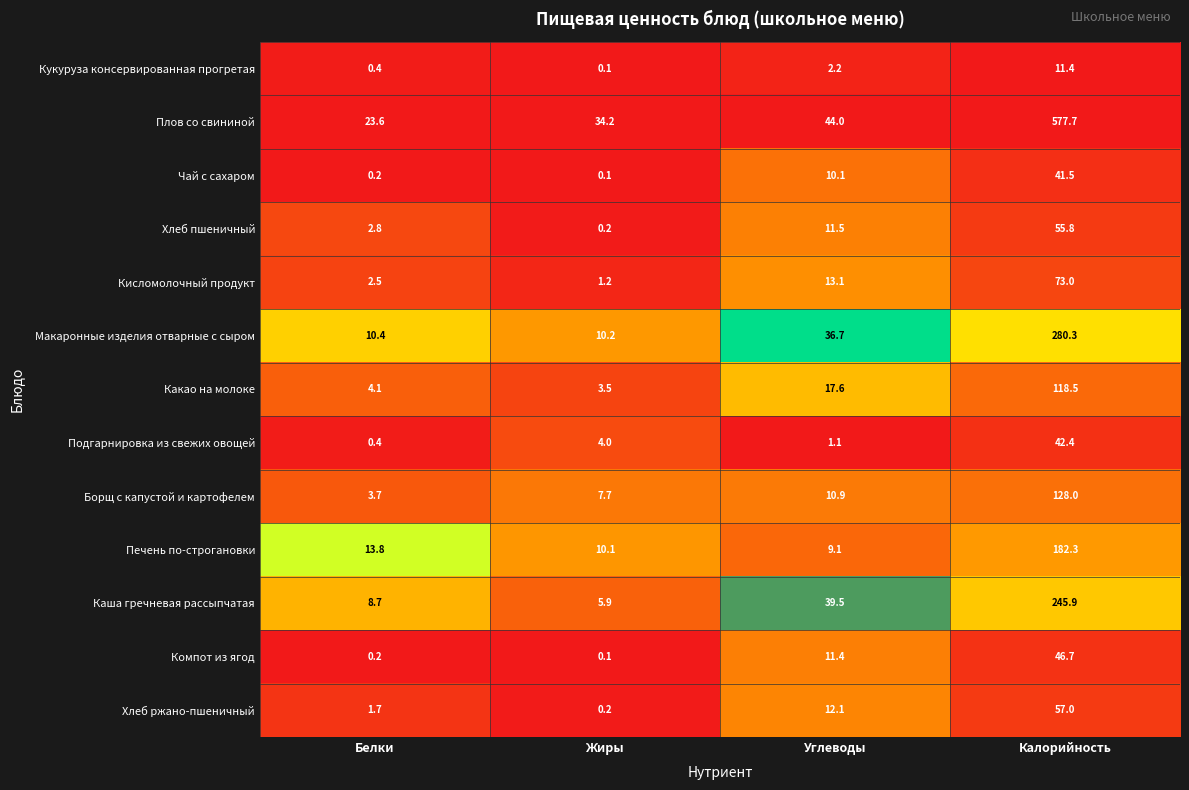

At how many categories does at least one series exceed 0?

4